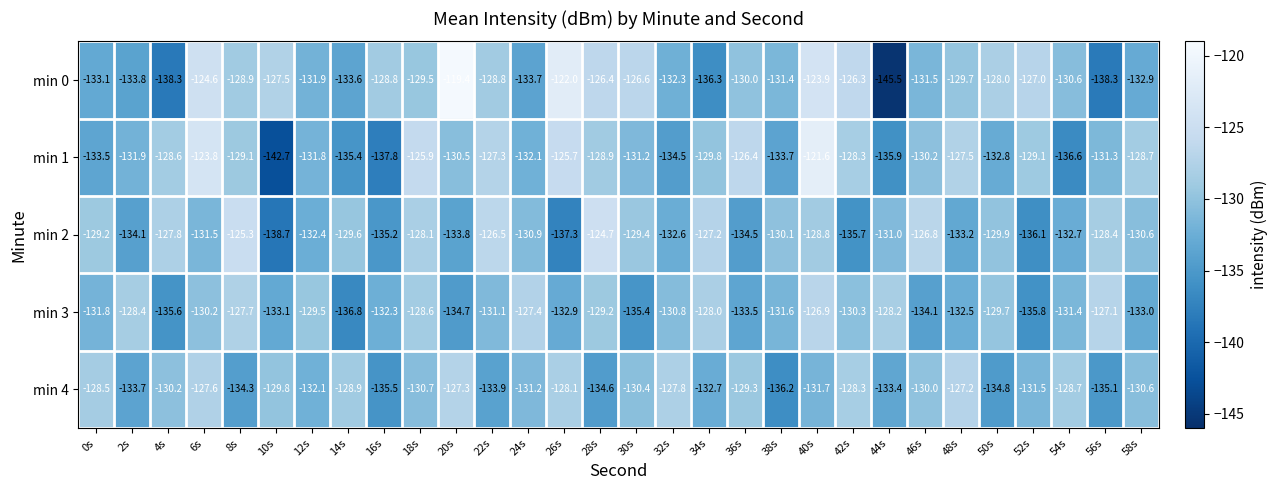

What is the average value of the min 3 series?

-131.3